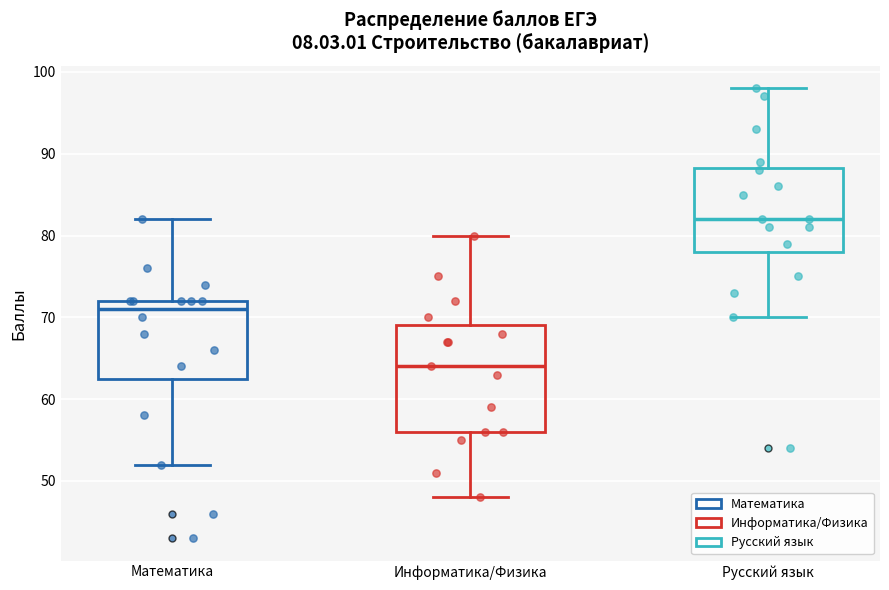

Reading left to right, transcribe this box plot: for each box, give where its median line is, the range the box spans, and where its two whiskers end, as read against the y-axis. The values are not printed on the chart, so give them approximately, as read against the axis.

Математика: median 71, box 63 to 72, whiskers 52 to 82
Информатика/Физика: median 64, box 56 to 69, whiskers 48 to 80
Русский язык: median 82, box 78 to 88, whiskers 70 to 98